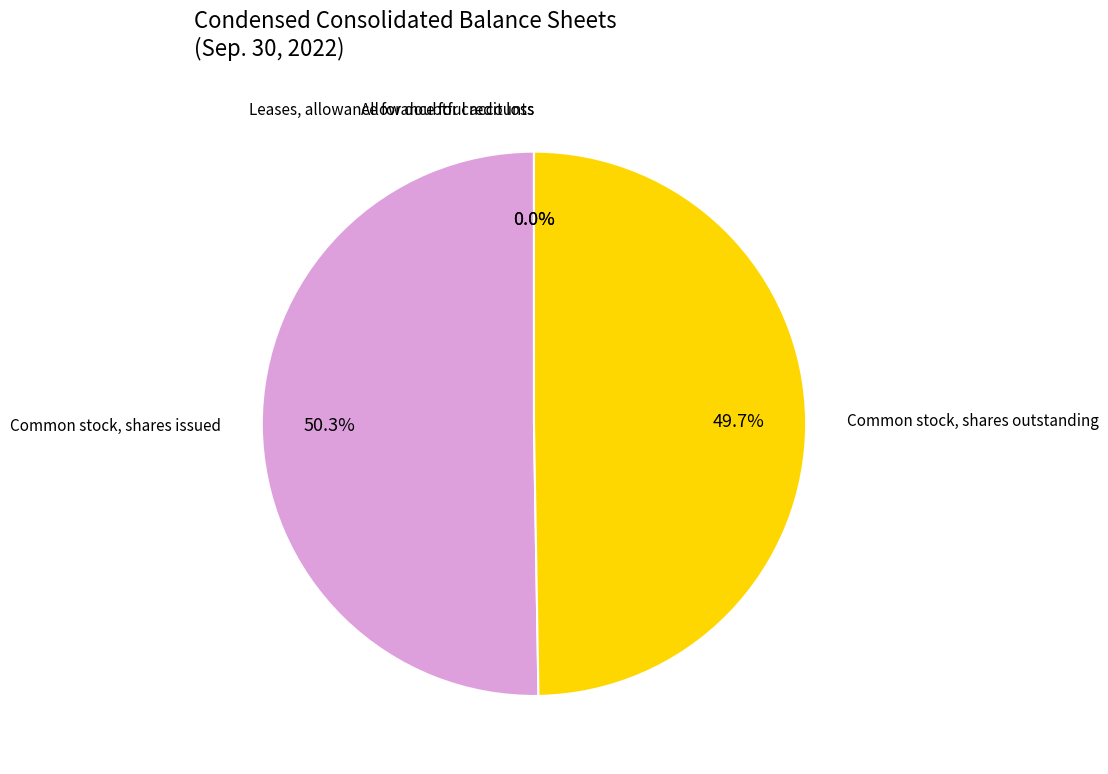

Does any single category account for the majority?

Yes